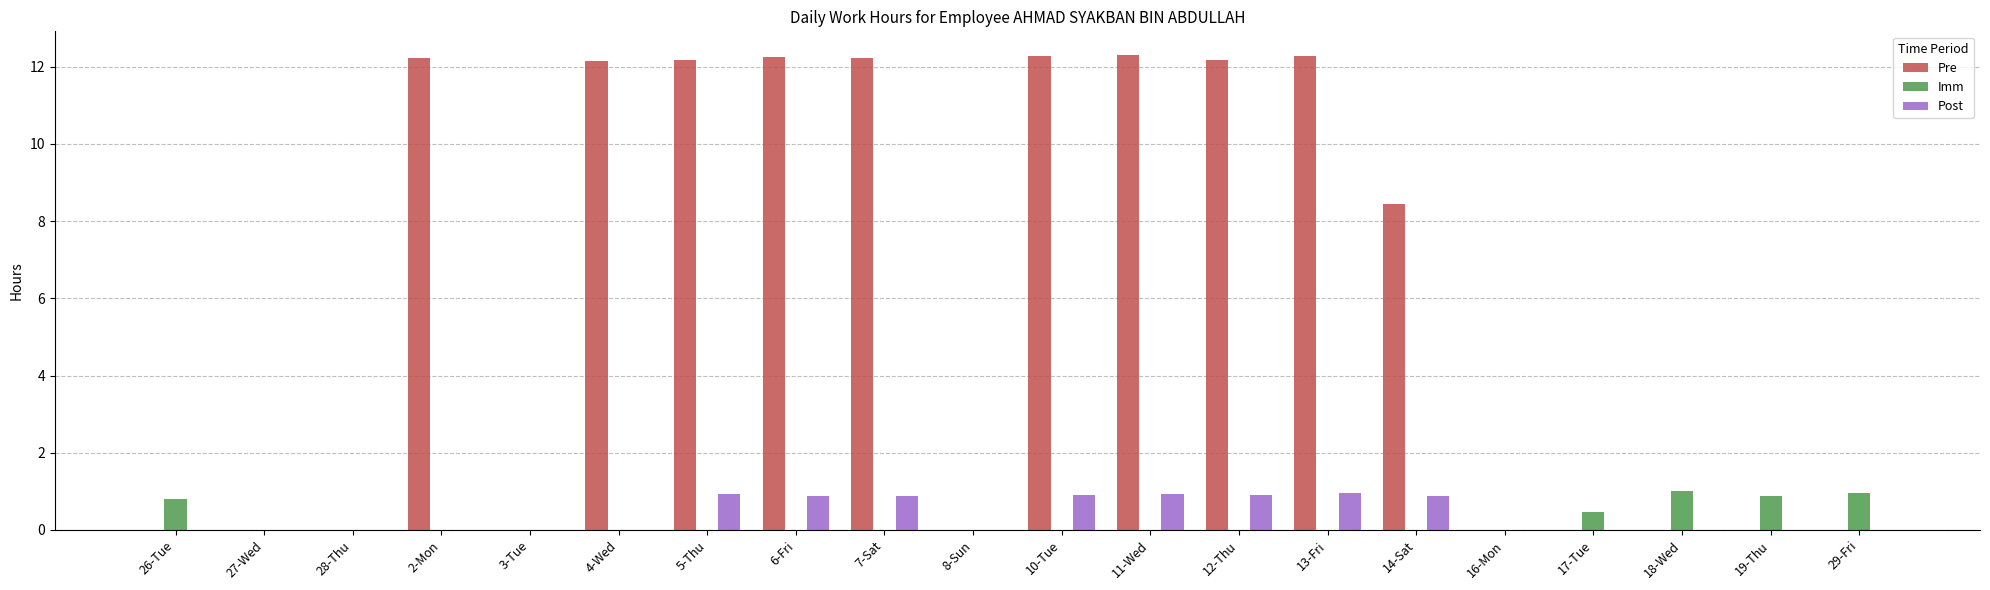

What is the sum of all Pre values?

118.5